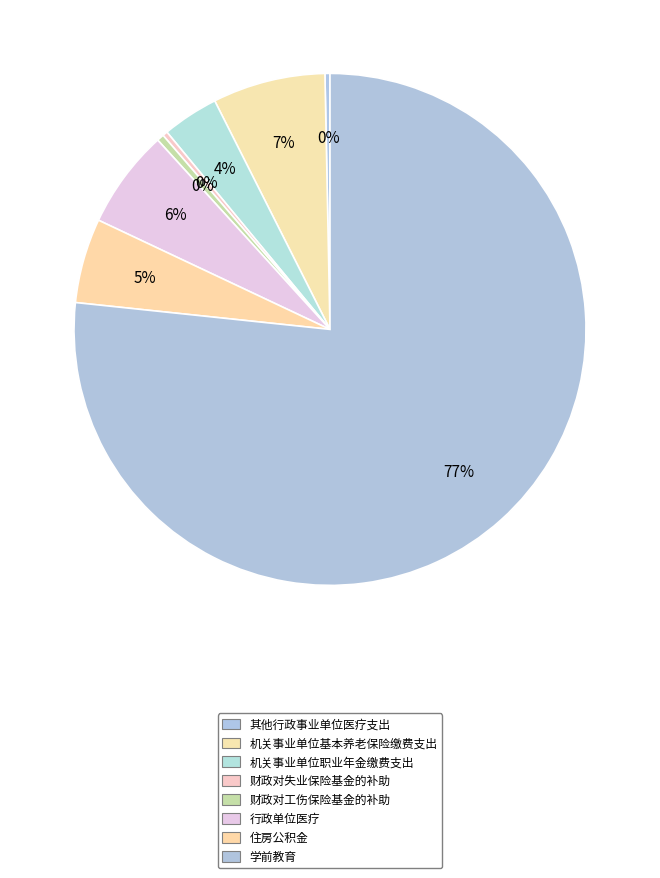

How many segments does this pie chart have?

8